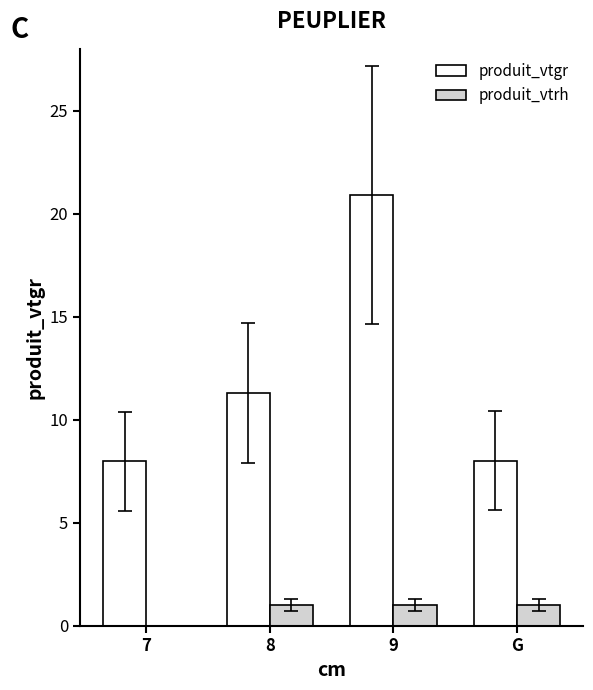

What is the average value of the produit_vtrh series?

0.8